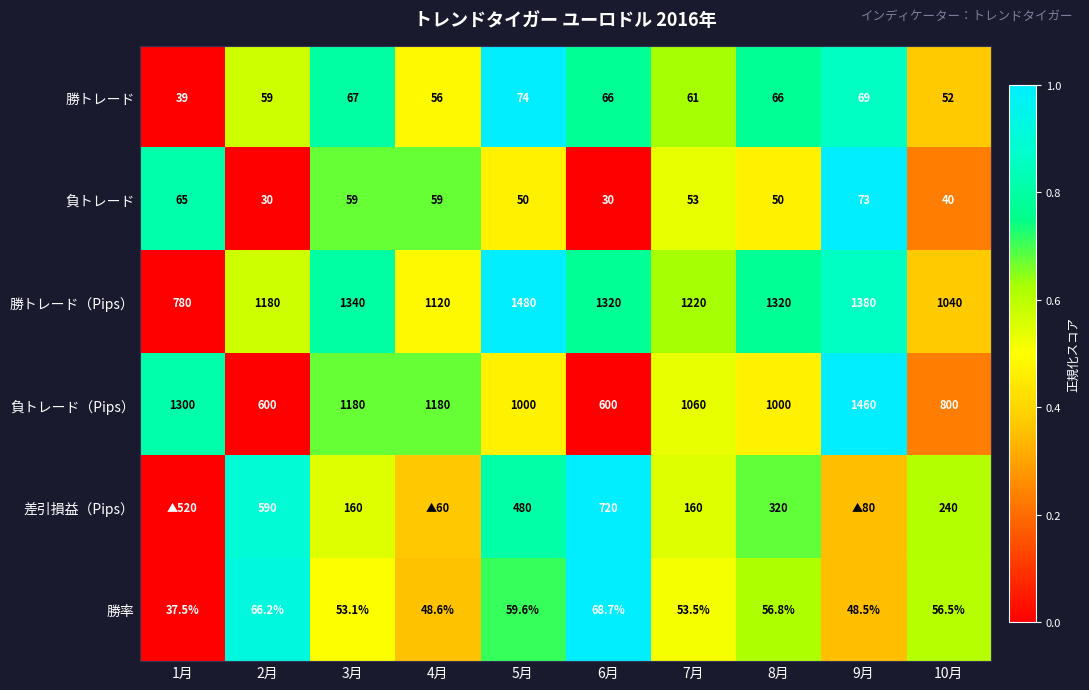

Is the value of 勝トレード at 1月 greater than the value of 勝トレード（Pips） at 10月?

No